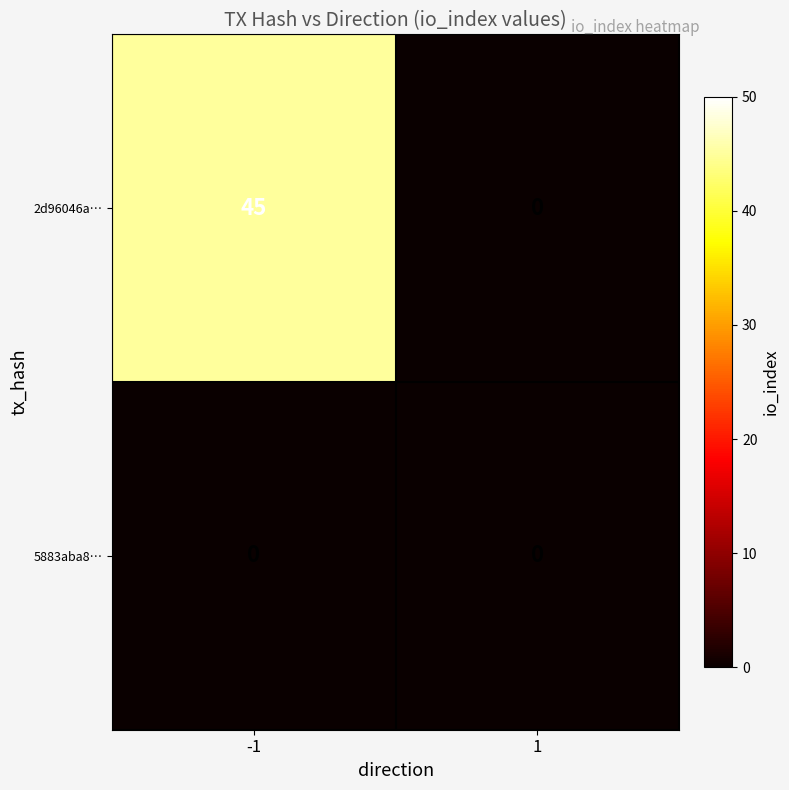

Which series has the largest range (max minus min)?

2d96046a…